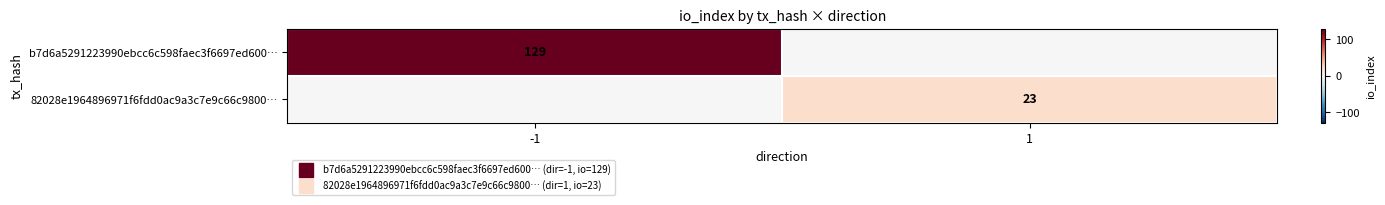

The value of b7d6a5291223990ebcc6c598faec3f6697ed600… at -1 is 129. True or false?

True